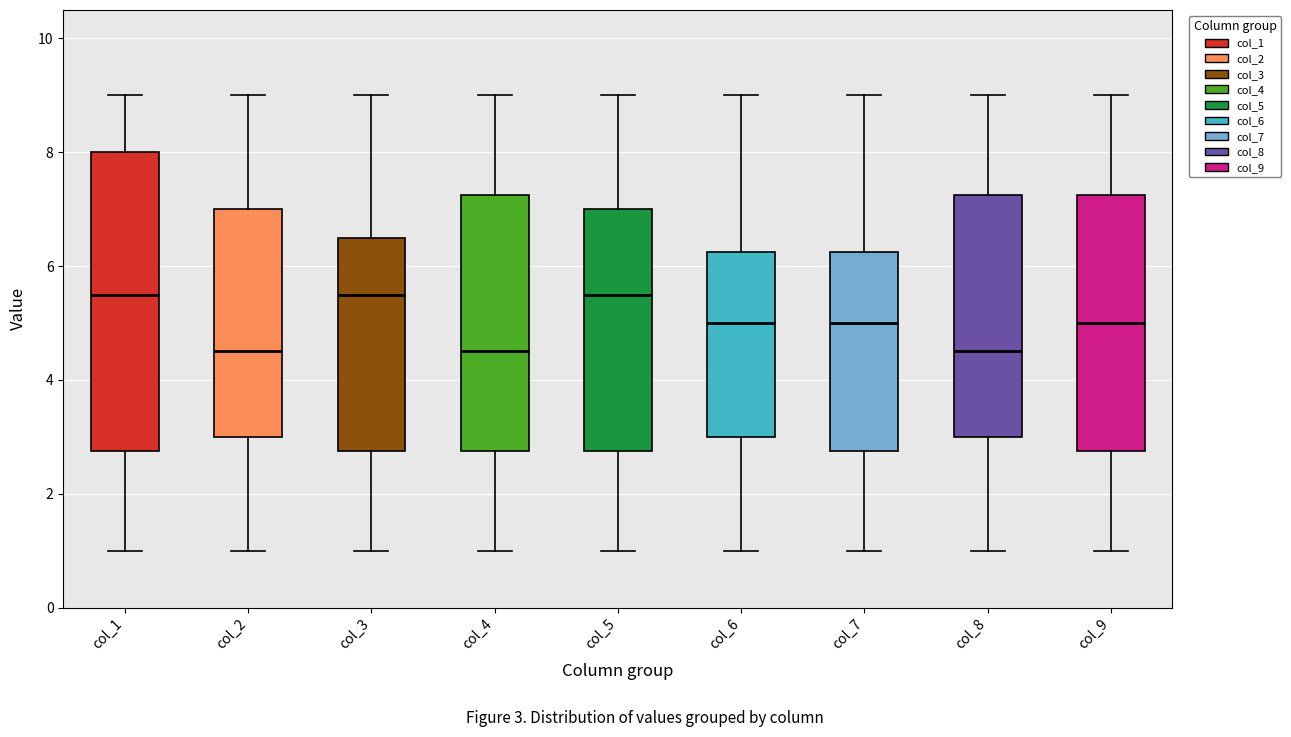

Which box is the tallest, from its lower edge to its upper edge?

col_1